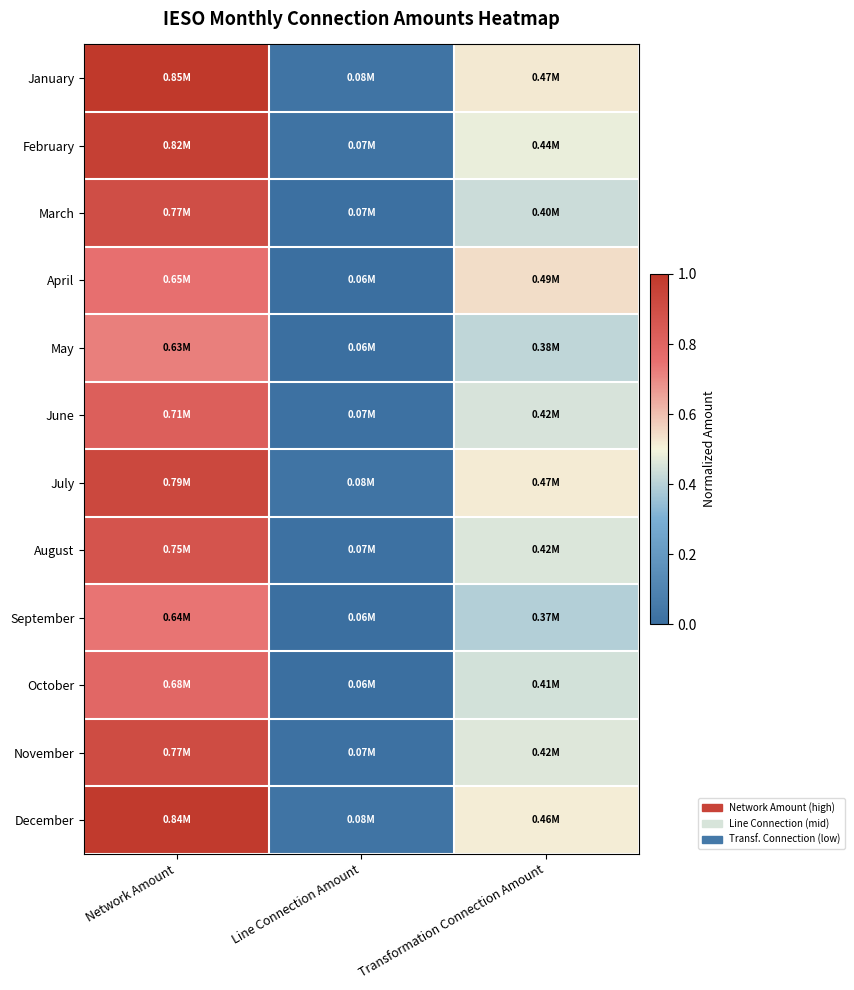

Reading left to right, what are all the values shown in this chart?

January: Network Amount=1.0	Line Connection Amount=0.0	Transformation Connection Amount=0.5
February: Network Amount=1.0	Line Connection Amount=0.0	Transformation Connection Amount=0.5
March: Network Amount=0.9	Line Connection Amount=0.0	Transformation Connection Amount=0.4
April: Network Amount=0.8	Line Connection Amount=0.0	Transformation Connection Amount=0.5
May: Network Amount=0.7	Line Connection Amount=0.0	Transformation Connection Amount=0.4
June: Network Amount=0.8	Line Connection Amount=0.0	Transformation Connection Amount=0.5
July: Network Amount=0.9	Line Connection Amount=0.0	Transformation Connection Amount=0.5
August: Network Amount=0.9	Line Connection Amount=0.0	Transformation Connection Amount=0.5
September: Network Amount=0.7	Line Connection Amount=0.0	Transformation Connection Amount=0.4
October: Network Amount=0.8	Line Connection Amount=0.0	Transformation Connection Amount=0.4
November: Network Amount=0.9	Line Connection Amount=0.0	Transformation Connection Amount=0.5
December: Network Amount=1.0	Line Connection Amount=0.0	Transformation Connection Amount=0.5